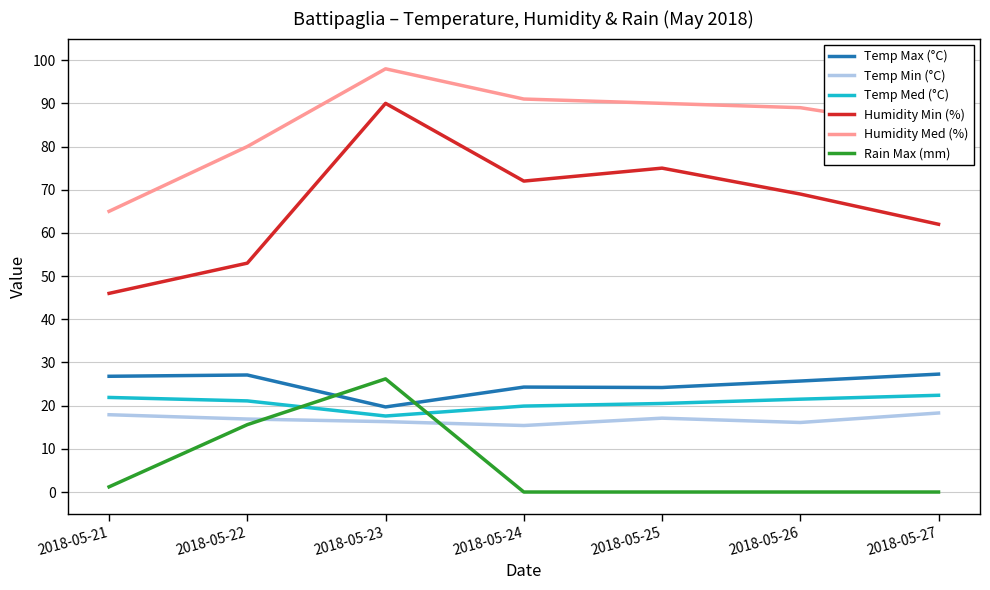

What is the total value across all series at 2018-05-22?

213.7